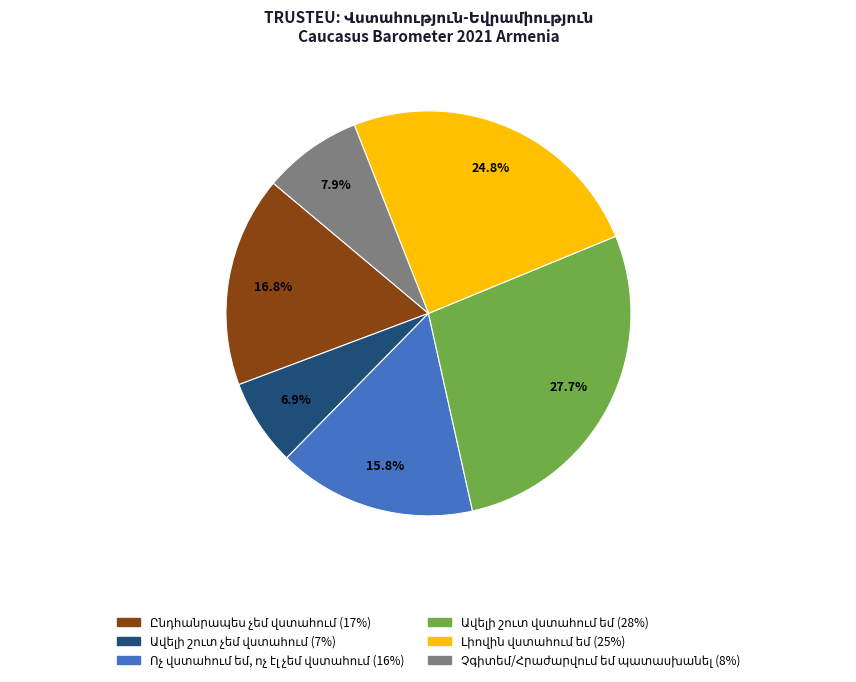

How many segments does this pie chart have?

6